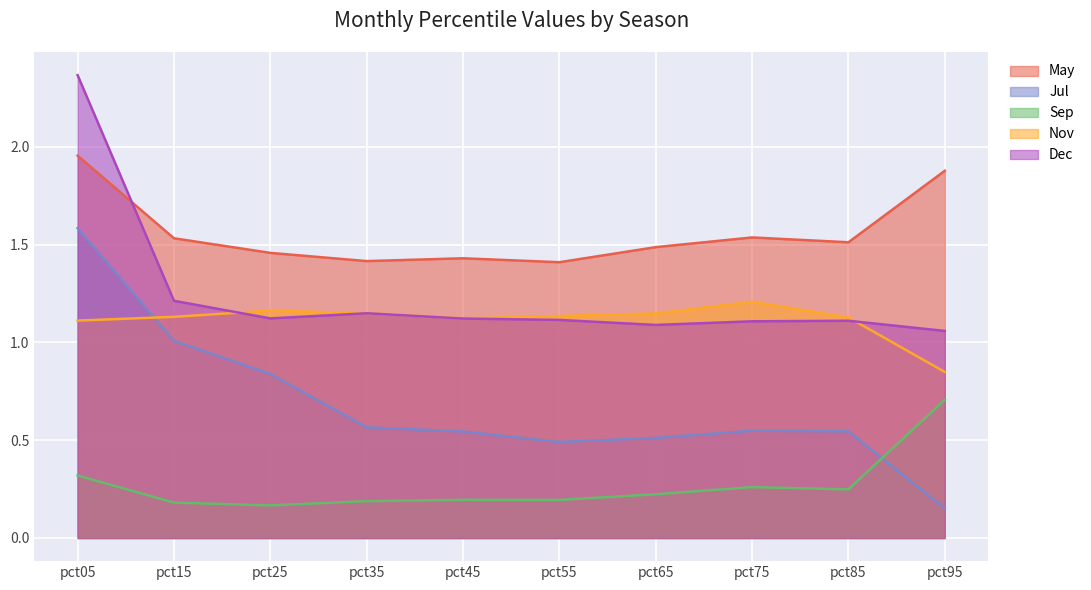

Which has a higher value, pct55 or pct95?

pct95